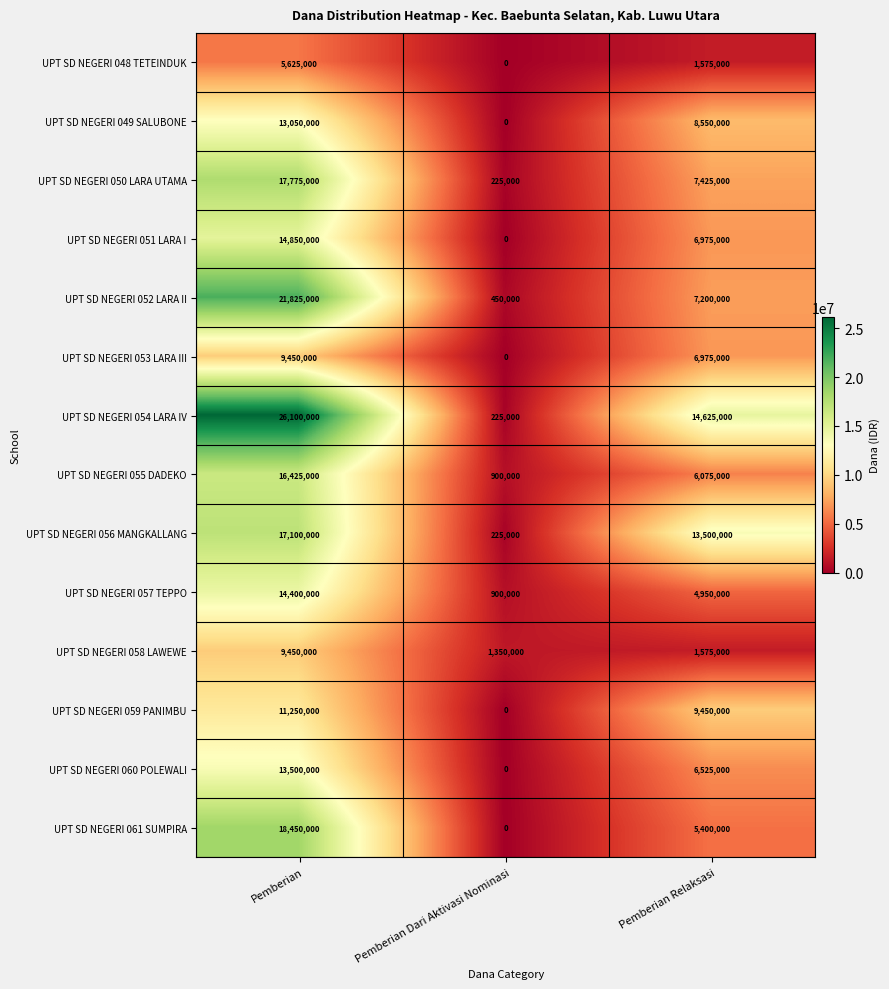

How many UPT SD NEGERI 055 DADEKO values are between 900000 and 16425000?

3